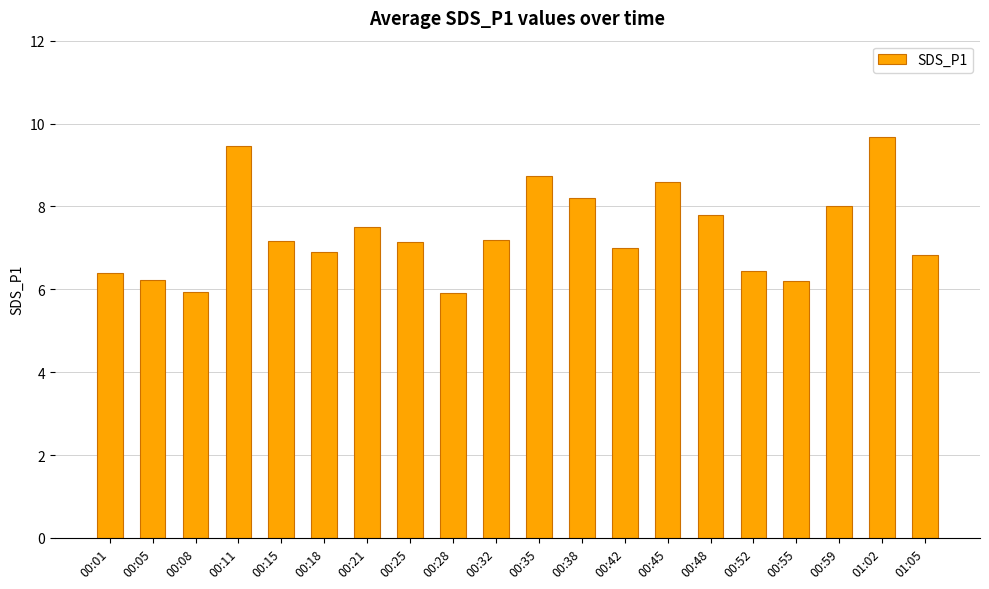

Is it true that the value at 00:45 is 3.2?

False